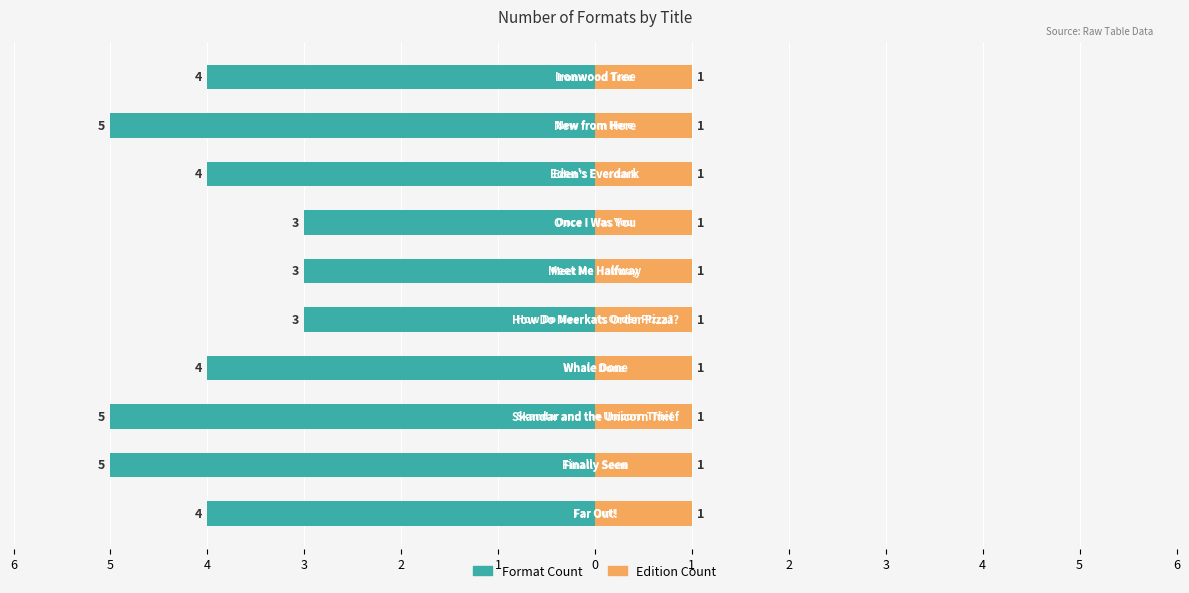

How many data points does each series have?

10